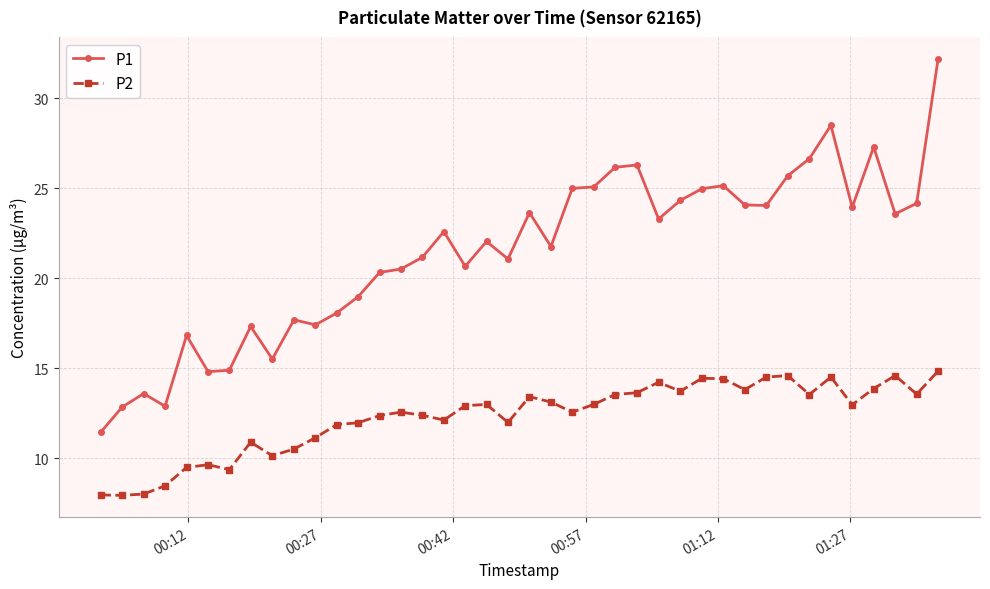

List the series in order of their peak value, lowest first.

P2, P1